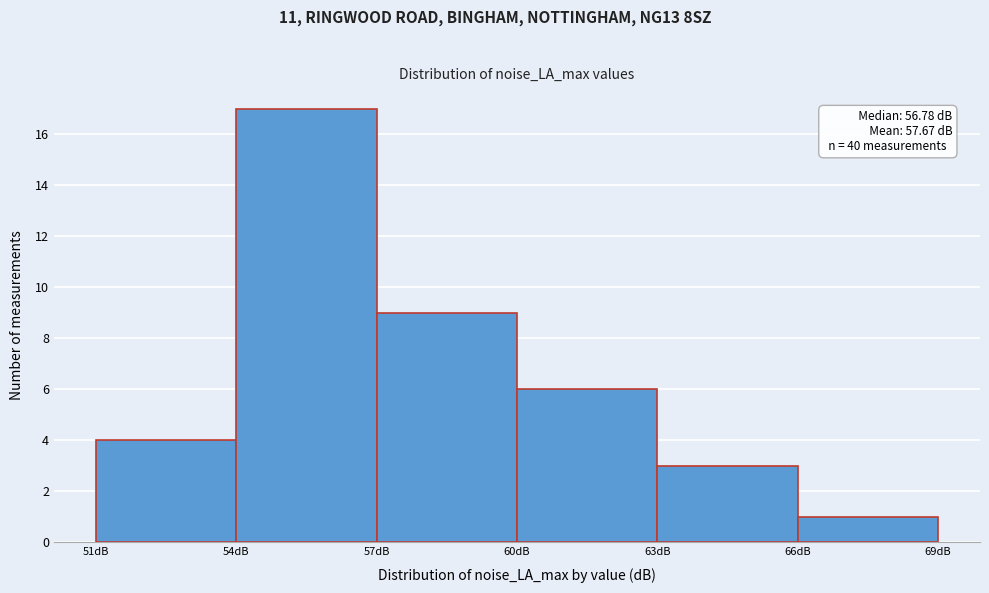

Which range on the x-axis has the tallest bar?

54 to 57